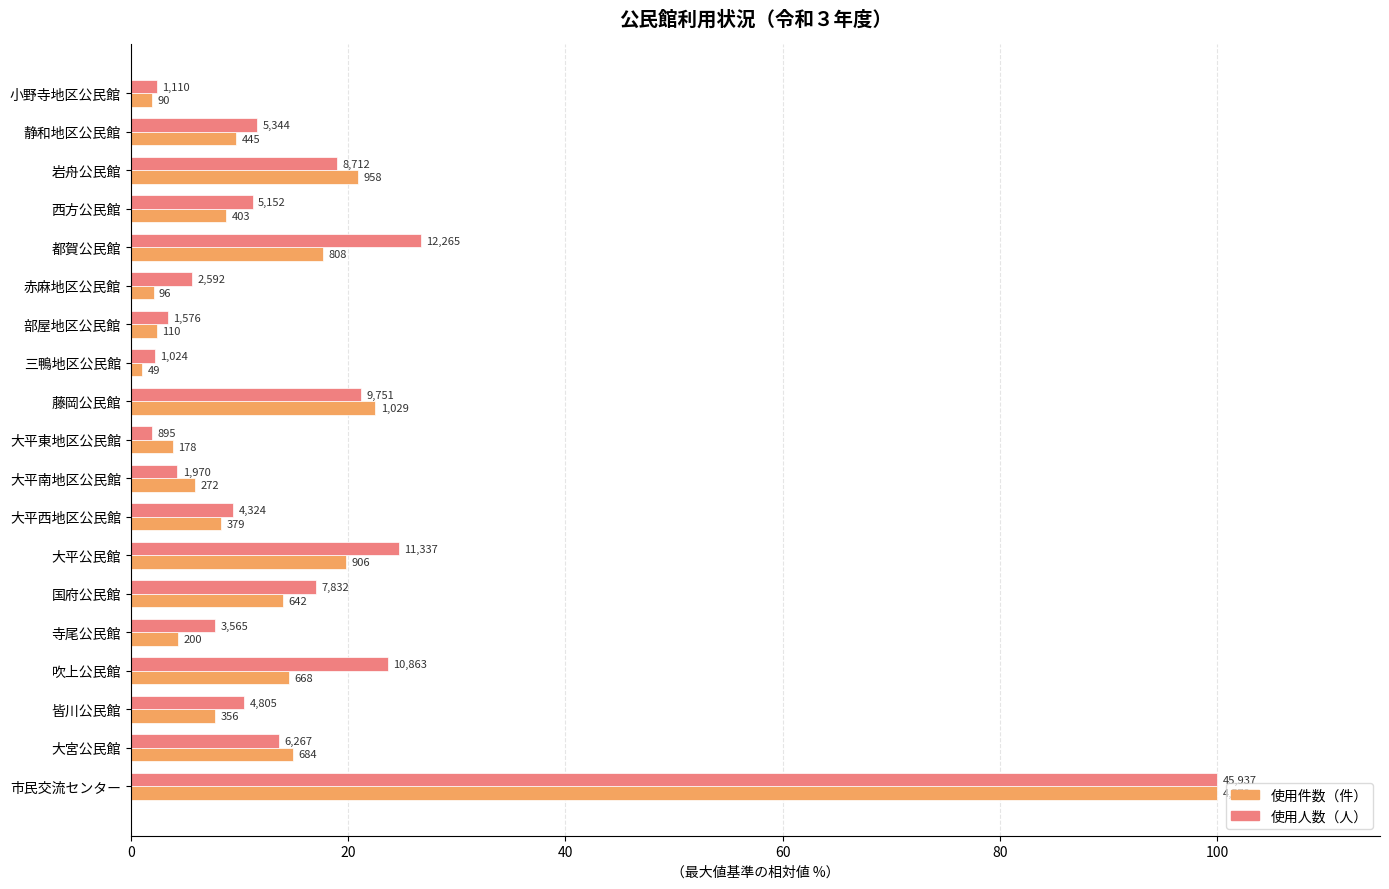

List the series in order of their peak value, lowest first.

使用件数（件）, 使用人数（人）